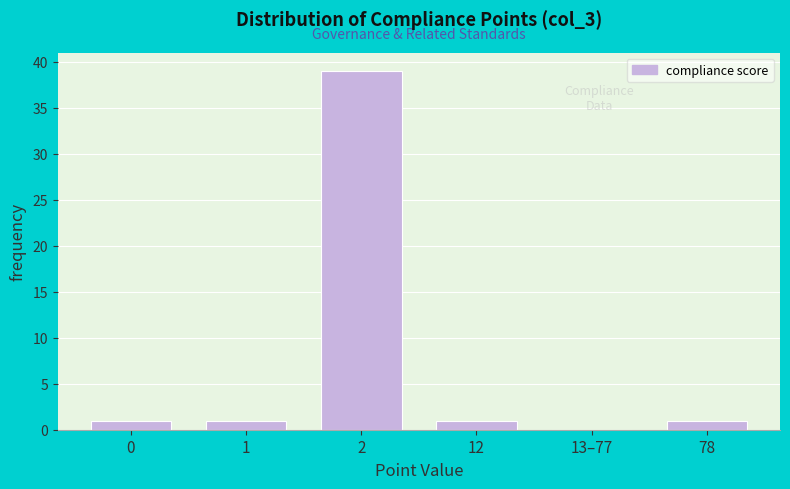

Reading left to right, transcribe all the data shown in this chart.

0=1	1=1	2=39	12=1	13–77=0	78=1